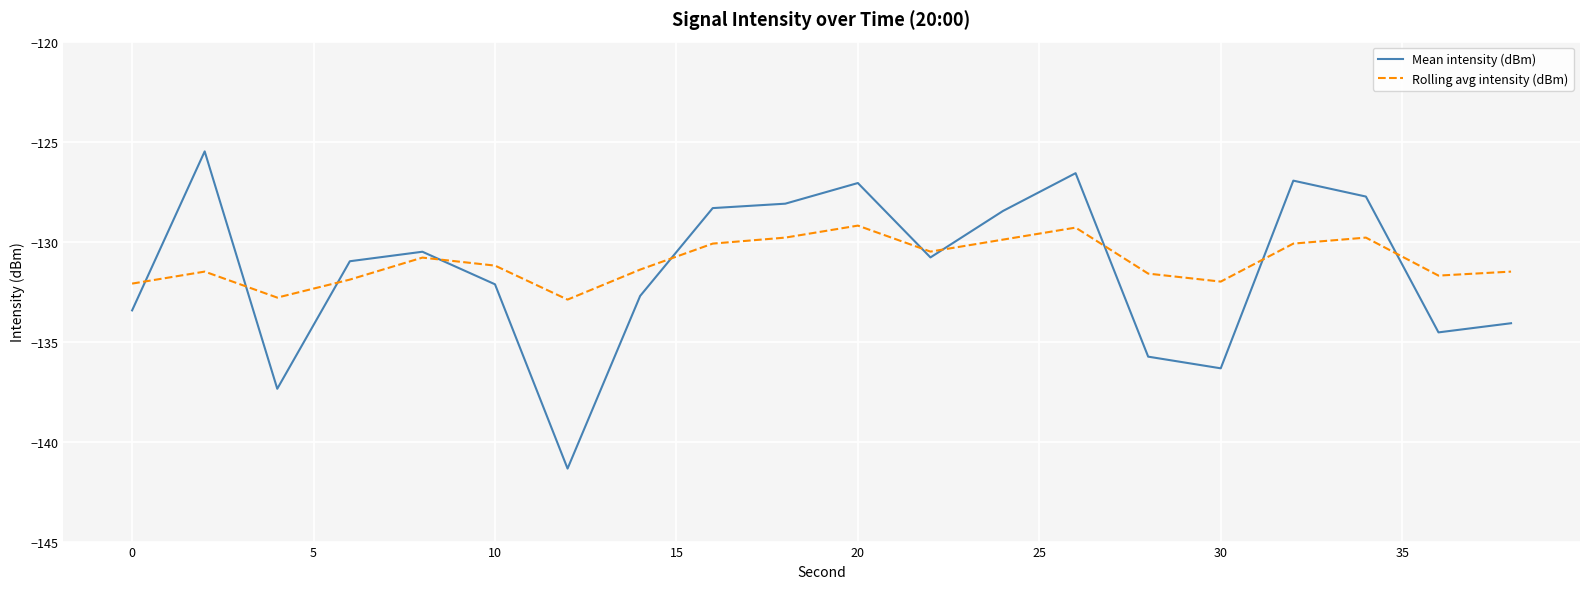

Which series has the widest spread of values?

Mean intensity (dBm)